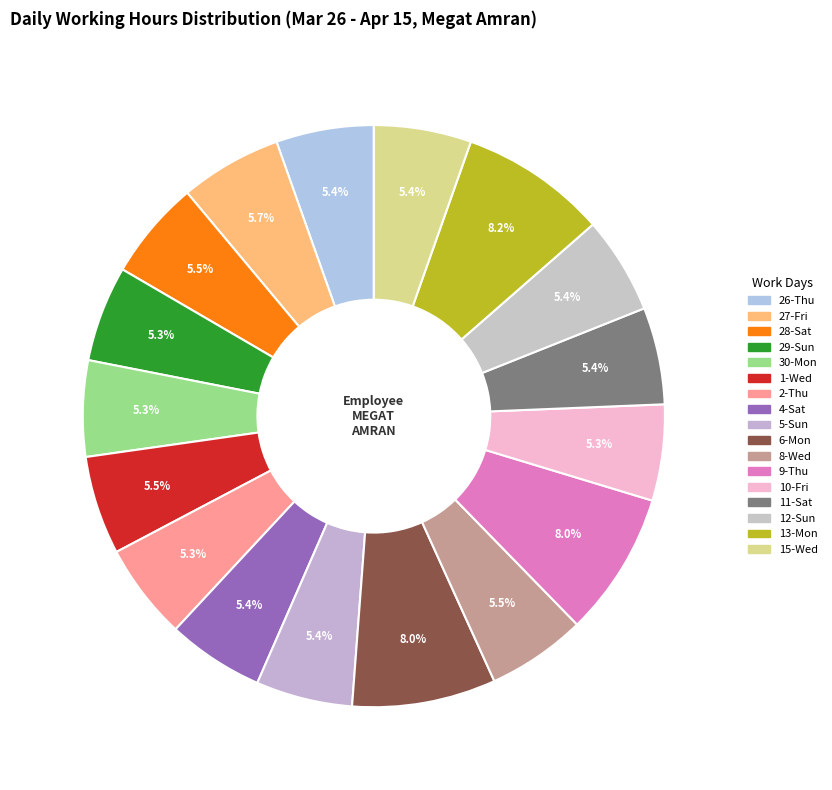

What is the change in value from 28-Sat to 2-Thu?

-0.2